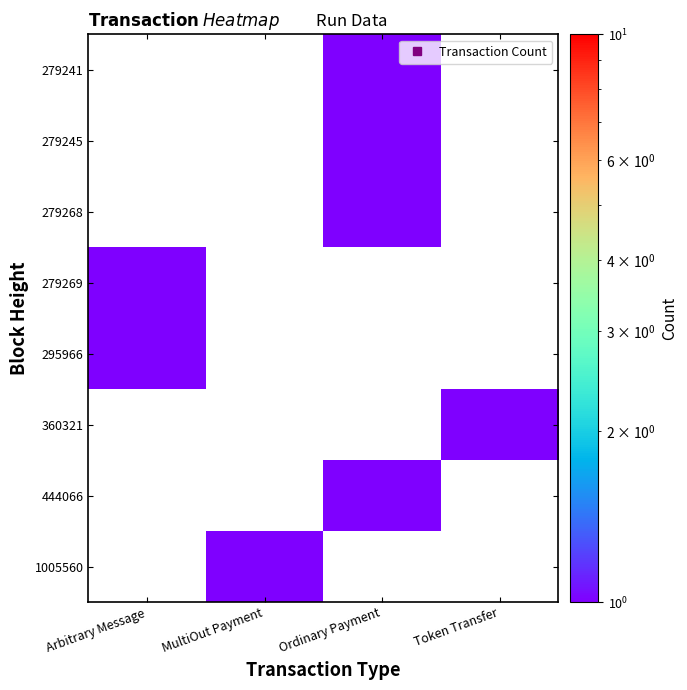

Which has a higher value, MultiOut Payment or Ordinary Payment?

Ordinary Payment